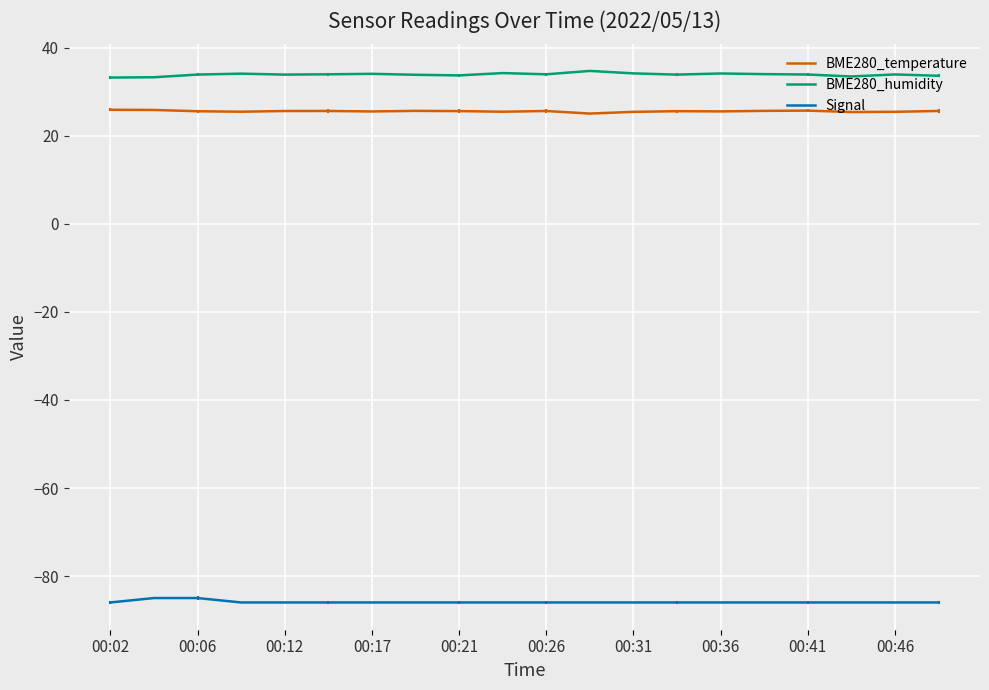

True or false: BME280_humidity and Signal intersect in this chart.

False